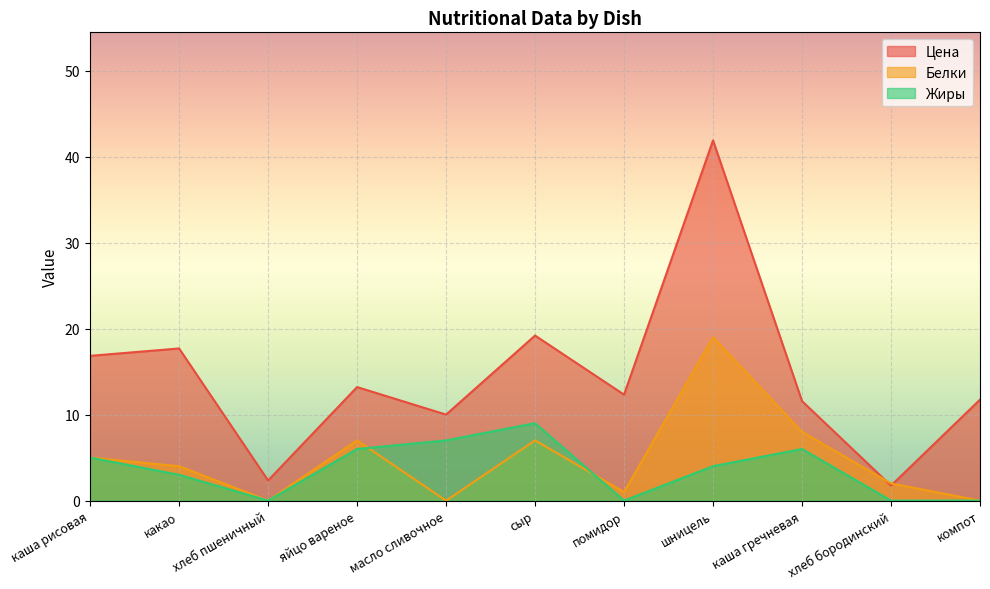

List the series in order of their peak value, highest first.

Цена, Белки, Жиры